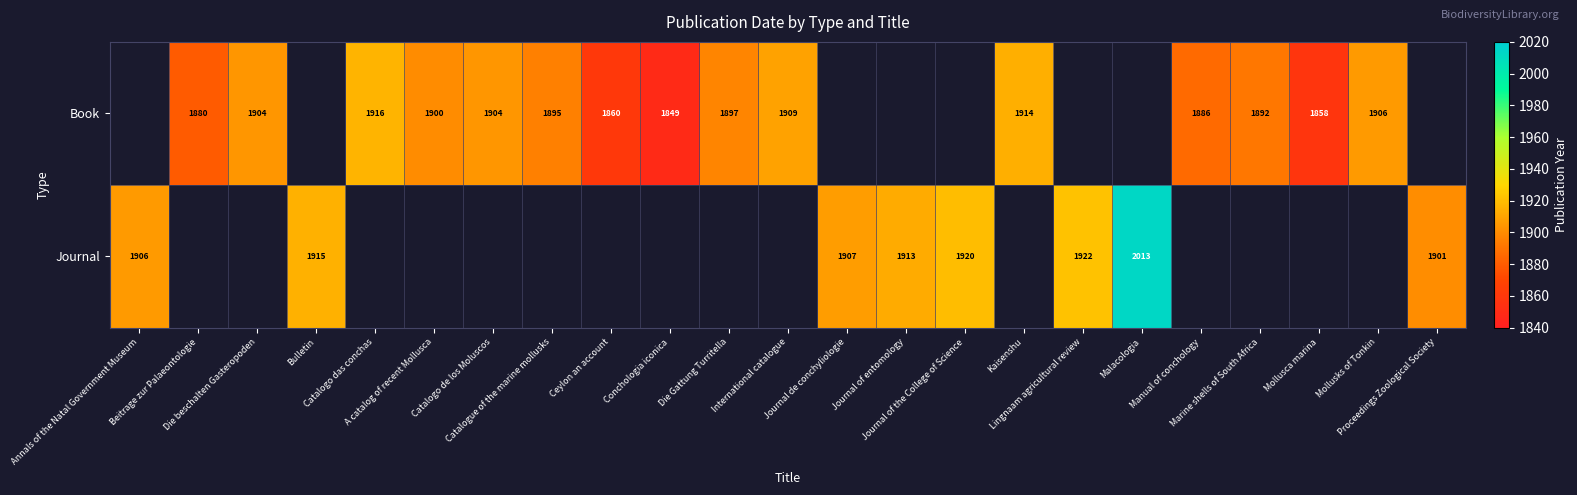

Rank the series by their average value, from lowest to highest.

Book, Journal